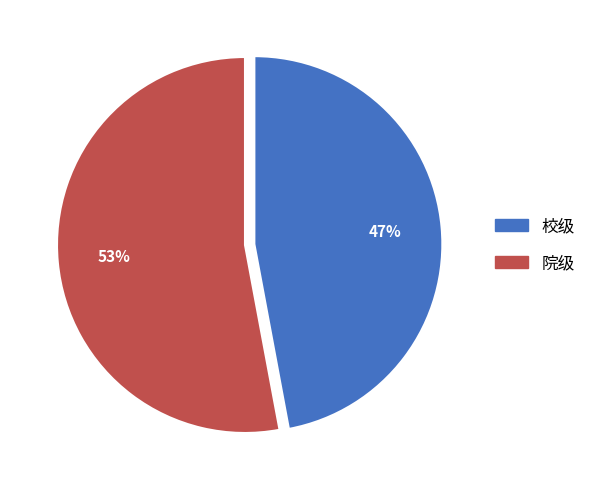

Is the sum of 校级 and 院级 greater than half?

Yes